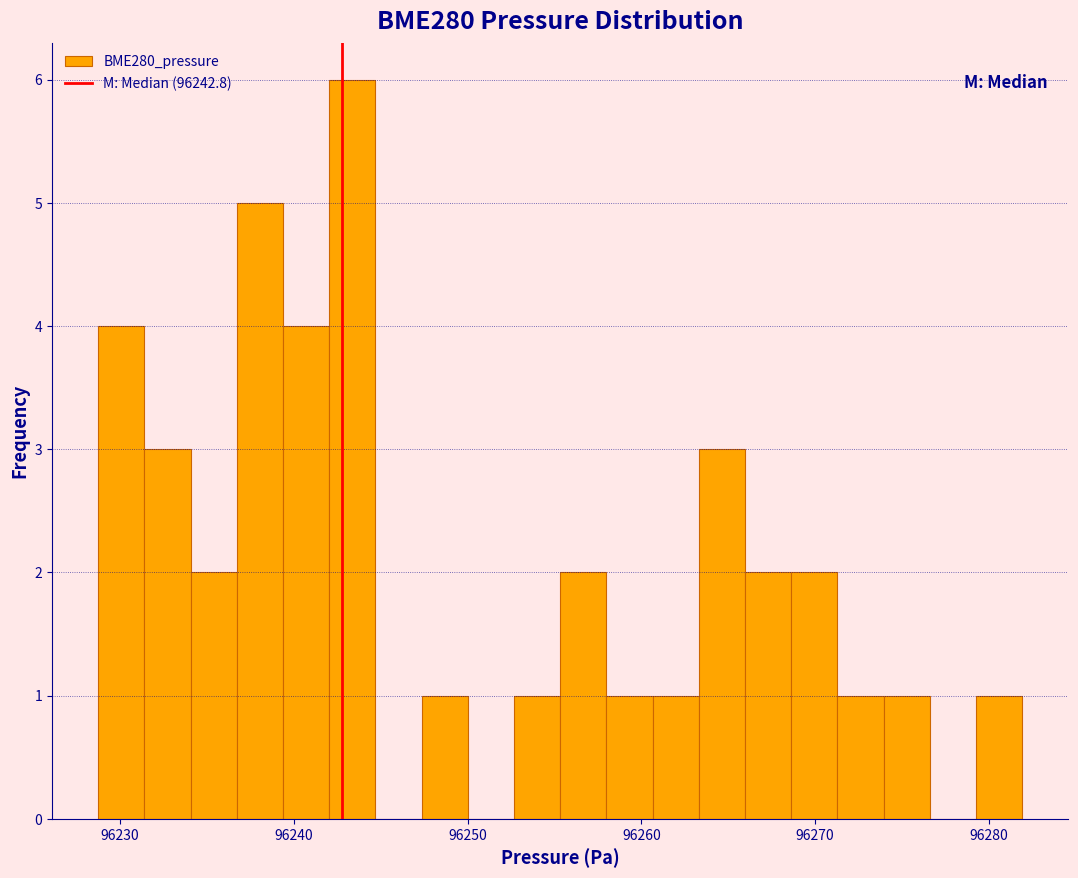

Around what value on the x-axis is the tallest bar? Give the approximate position of its centre, as read against the axis.

96243